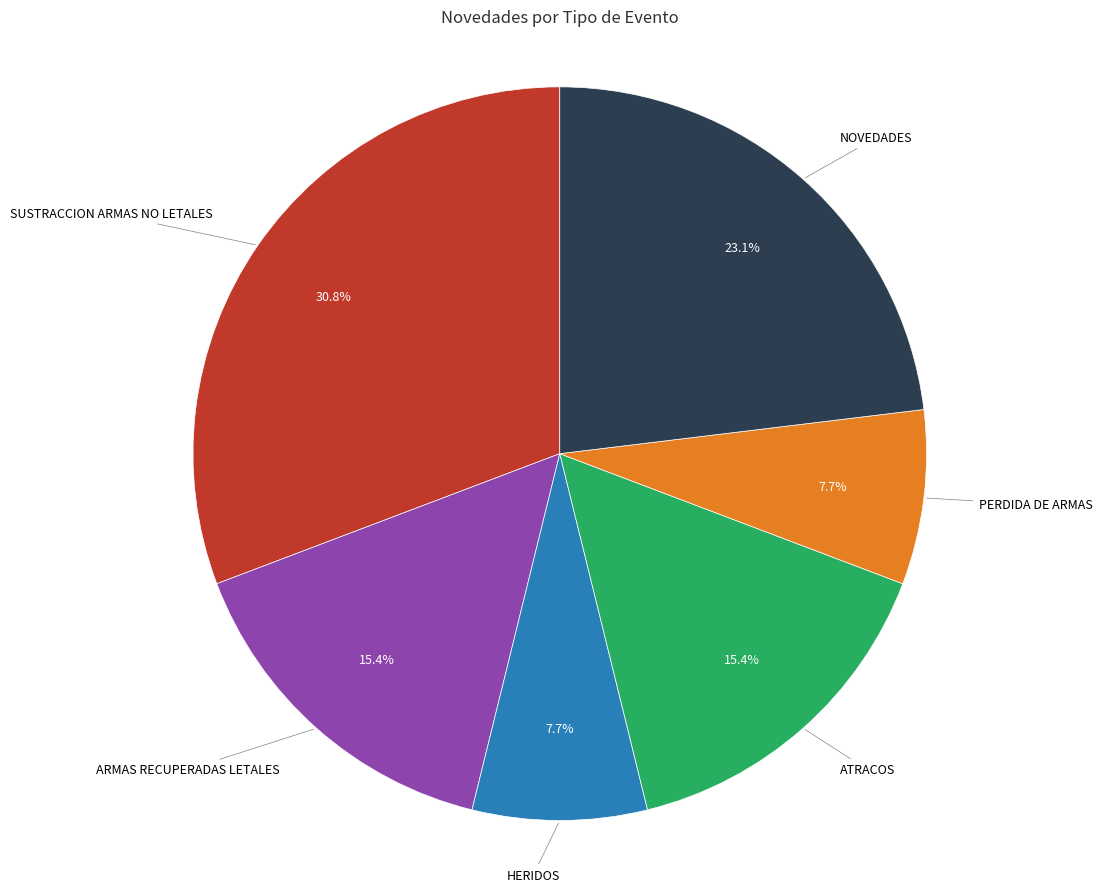

Is there any slice that represents more than half of the pie?

No